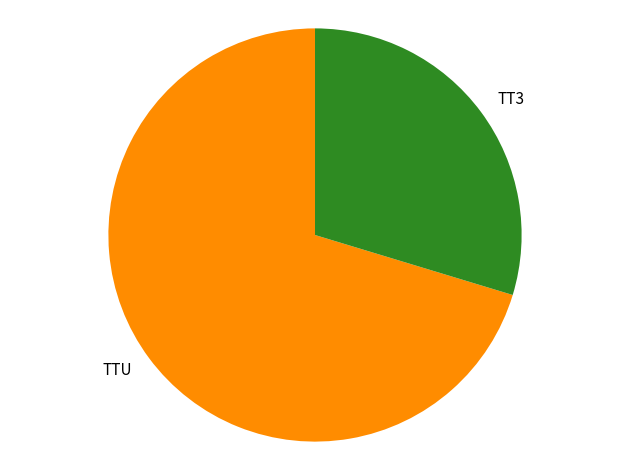

True or false: TTU accounts for 78% of the total.

False